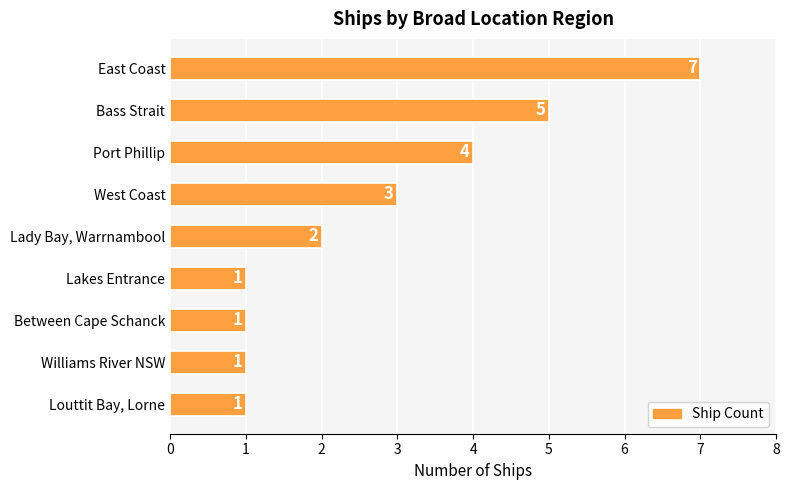

Approximately how many times larger is the value at Lady Bay, Warrnambool compared to Williams River NSW?

2.0